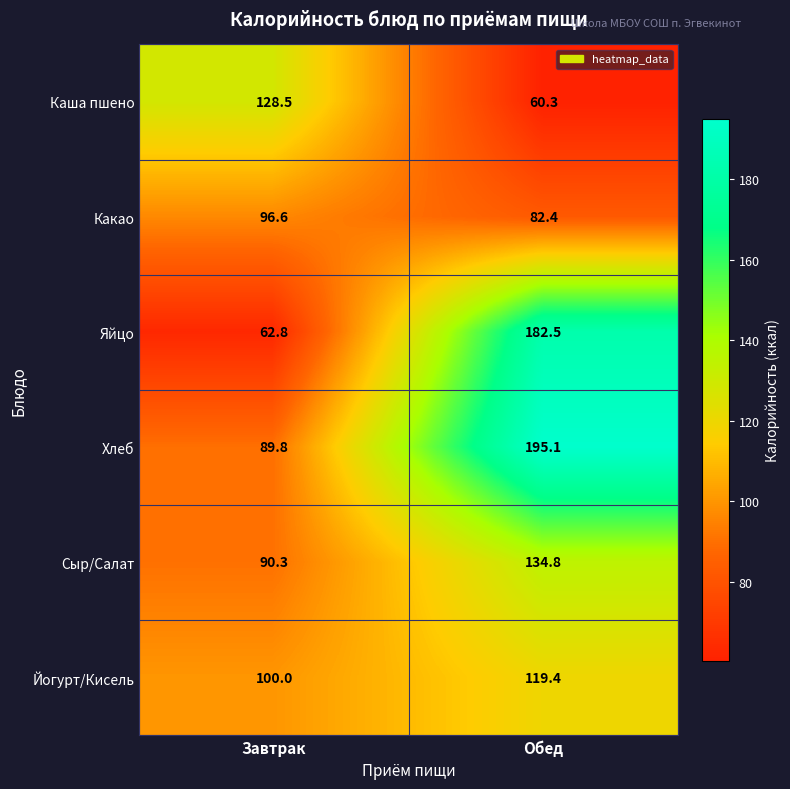

Reading left to right, extract all data points from this chart.

Каша пшено: Завтрак=128.5	Обед=60.3
Какао: Завтрак=96.6	Обед=82.4
Яйцо: Завтрак=62.8	Обед=182.5
Хлеб: Завтрак=89.8	Обед=195.1
Сыр/Салат: Завтрак=90.3	Обед=134.8
Йогурт/Кисель: Завтрак=100.0	Обед=119.4